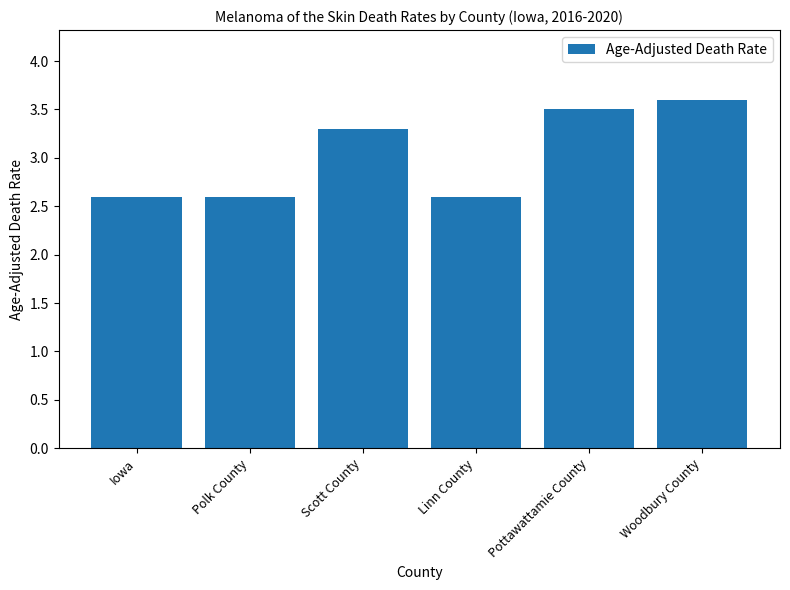

What is the approximate value at Iowa?

2.6